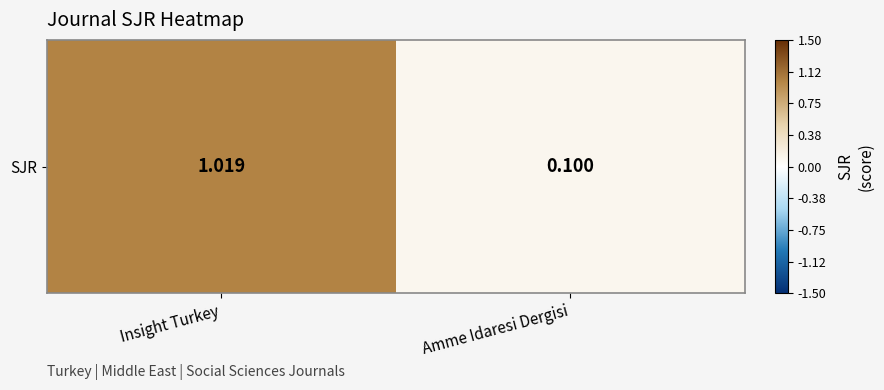

Rank the categories by value from lowest to highest.

Amme Idaresi Dergisi, Insight Turkey